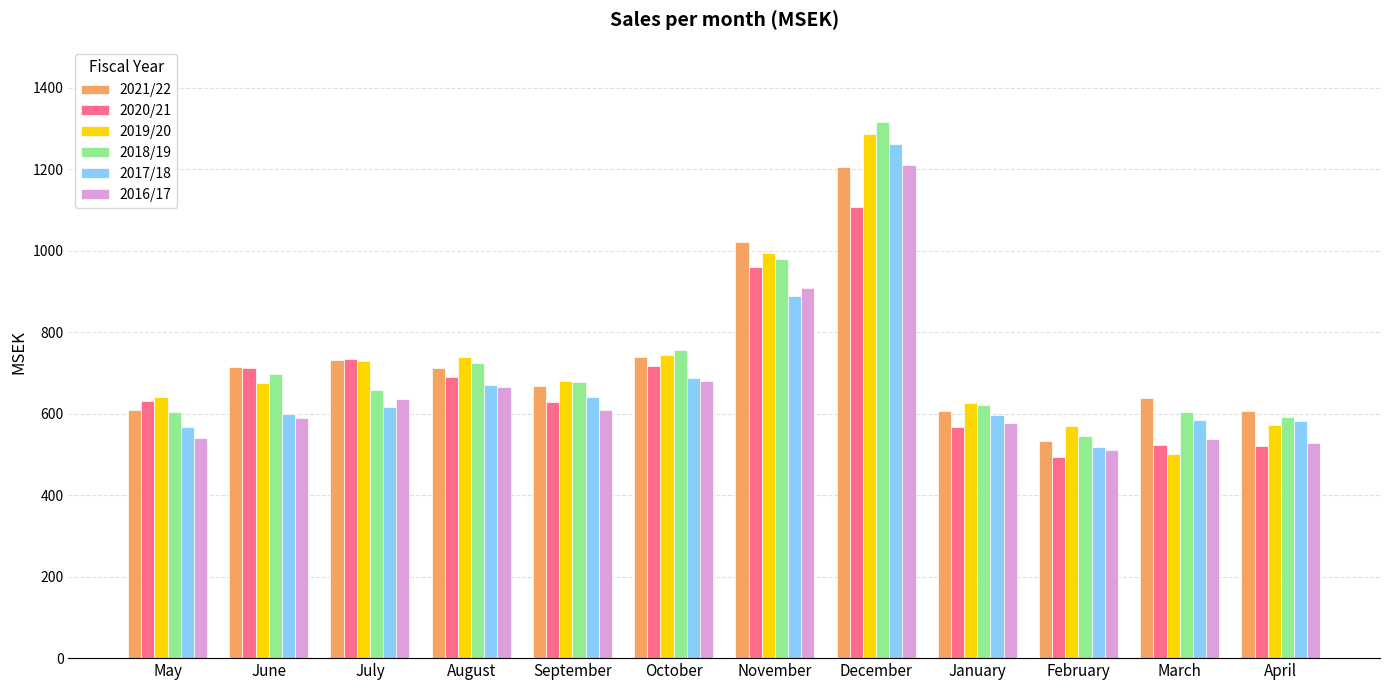

What is the difference between the highest and lowest values at July?

117